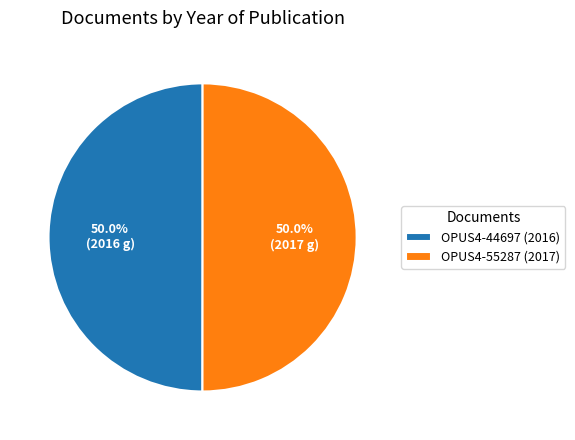

What is the ratio of the value at OPUS4-44697 (2016) to the value at OPUS4-55287 (2017)?

1.0